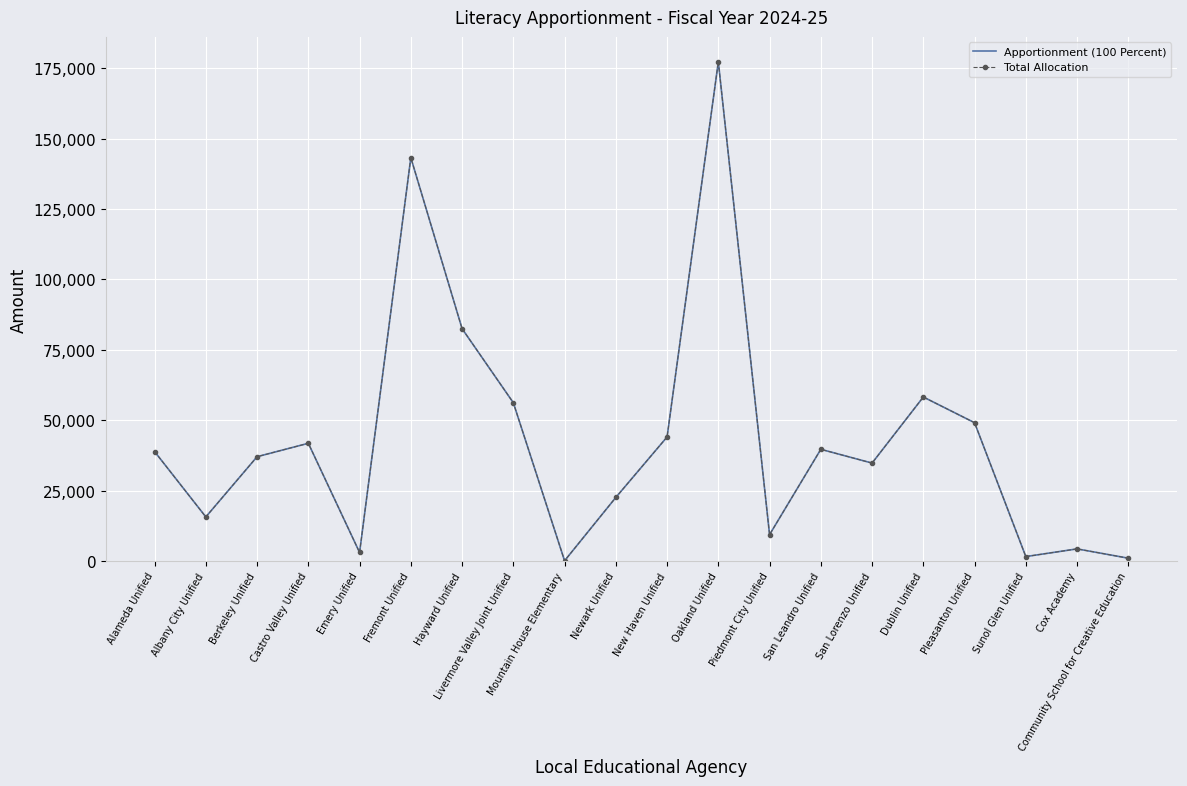

Reading left to right, transcribe all the data shown in this chart.

Apportionment (100 Percent): Alameda Unified=38865	Albany City Unified=15665	Berkeley Unified=37045	Castro Valley Unified=41808	Emery Unified=3048	Fremont Unified=143205	Hayward Unified=82494	Livermore Valley Joint Unified=56203	Mountain House Elementary=106	Newark Unified=22587	New Haven Unified=44052	Oakland Unified=177223	Piedmont City Unified=9378	San Leandro Unified=39670	San Lorenzo Unified=34780	Dublin Unified=58235	Pleasanton Unified=49111	Sunol Glen Unified=1588	Cox Academy=4318	Community School for Creative Education=1016
Total Allocation: Alameda Unified=38865	Albany City Unified=15665	Berkeley Unified=37045	Castro Valley Unified=41808	Emery Unified=3048	Fremont Unified=143205	Hayward Unified=82494	Livermore Valley Joint Unified=56203	Mountain House Elementary=106	Newark Unified=22587	New Haven Unified=44052	Oakland Unified=177223	Piedmont City Unified=9378	San Leandro Unified=39670	San Lorenzo Unified=34780	Dublin Unified=58235	Pleasanton Unified=49111	Sunol Glen Unified=1588	Cox Academy=4318	Community School for Creative Education=1016